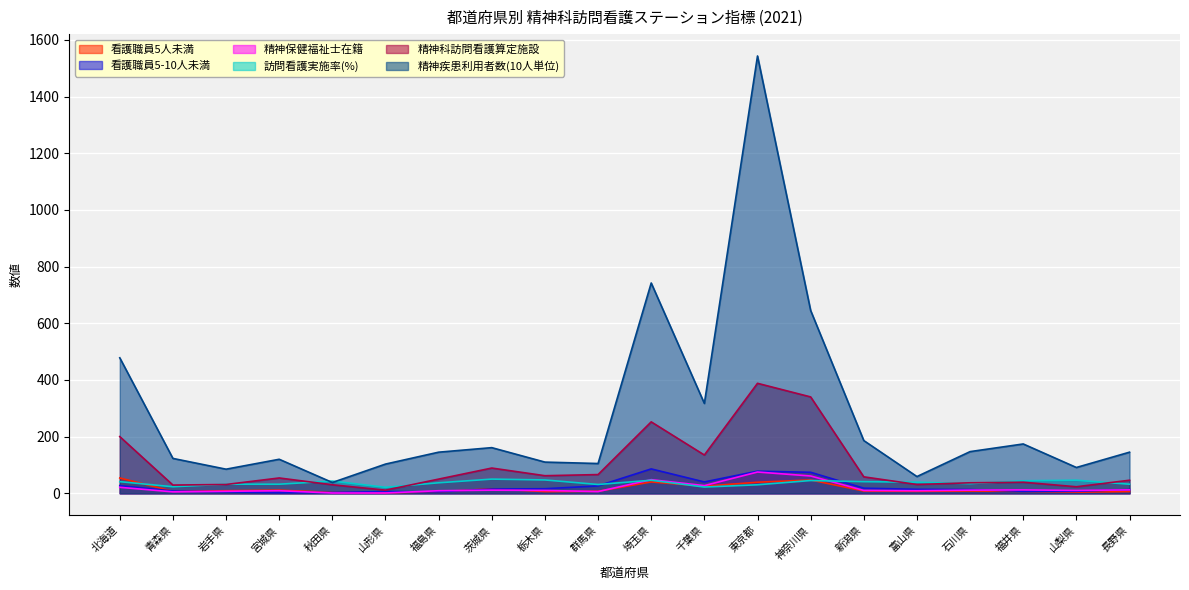

What is the lowest value of the 精神科訪問看護算定施設 series?

11